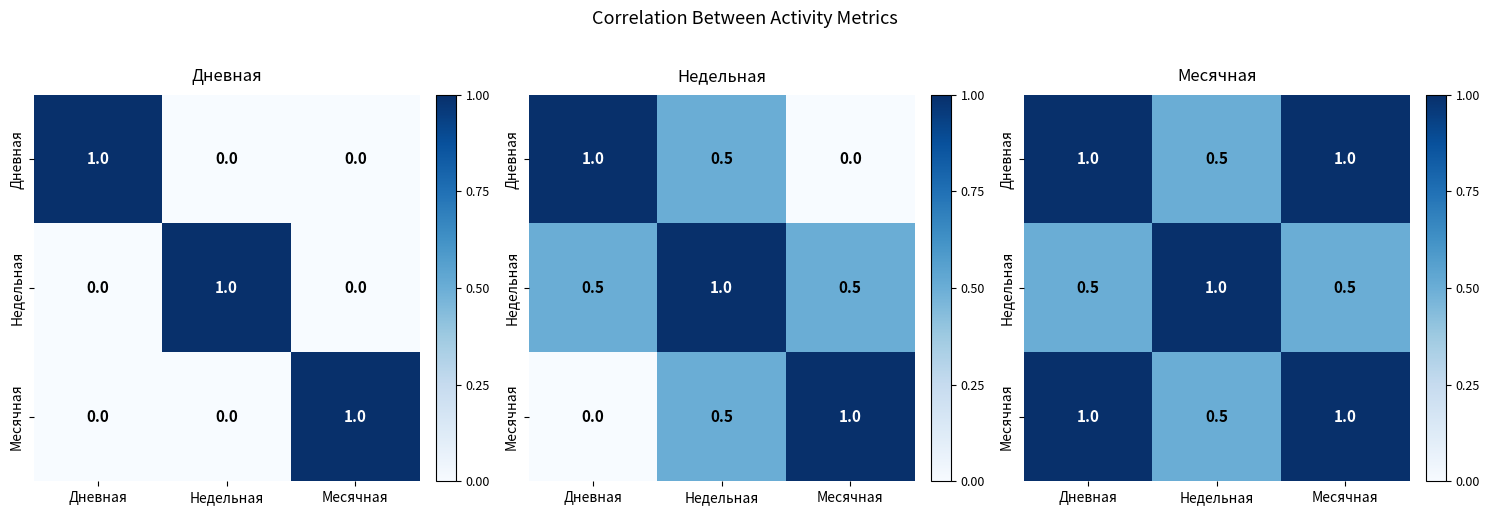

What is the average value of the Недельная series?

0.7